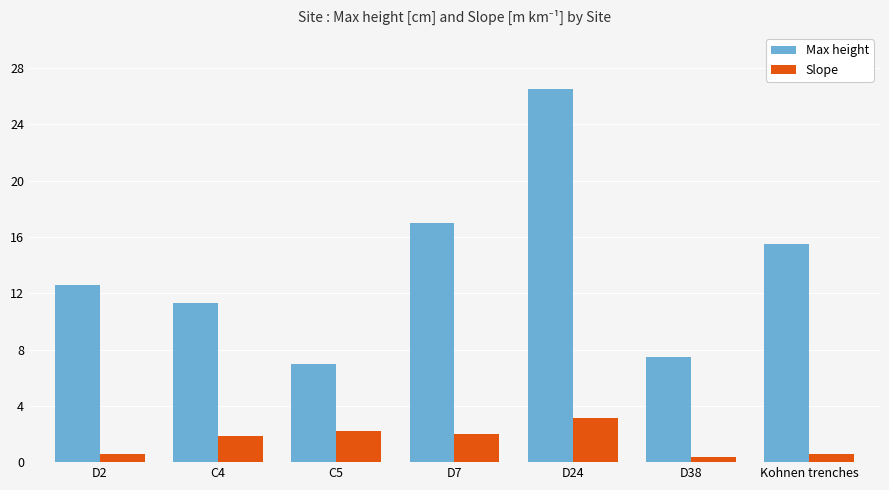

What is the sum of the Slope values at D2 and Kohnen trenches?

1.1